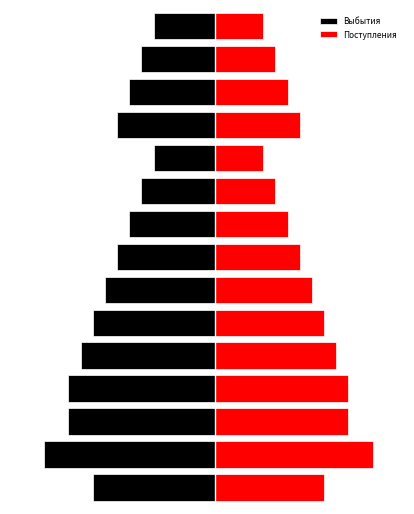

What is the value of the Поступления bar at the 4th from the left?

5.5